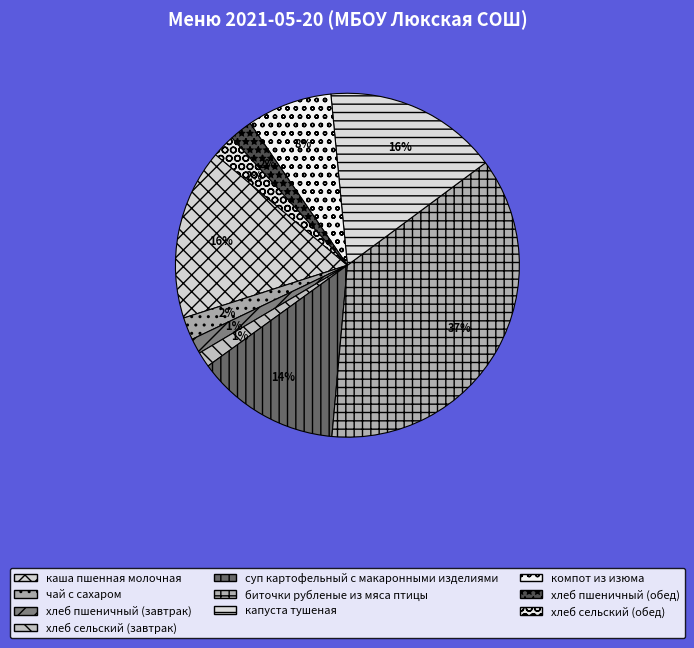

Count the number of slices in the pie.

10